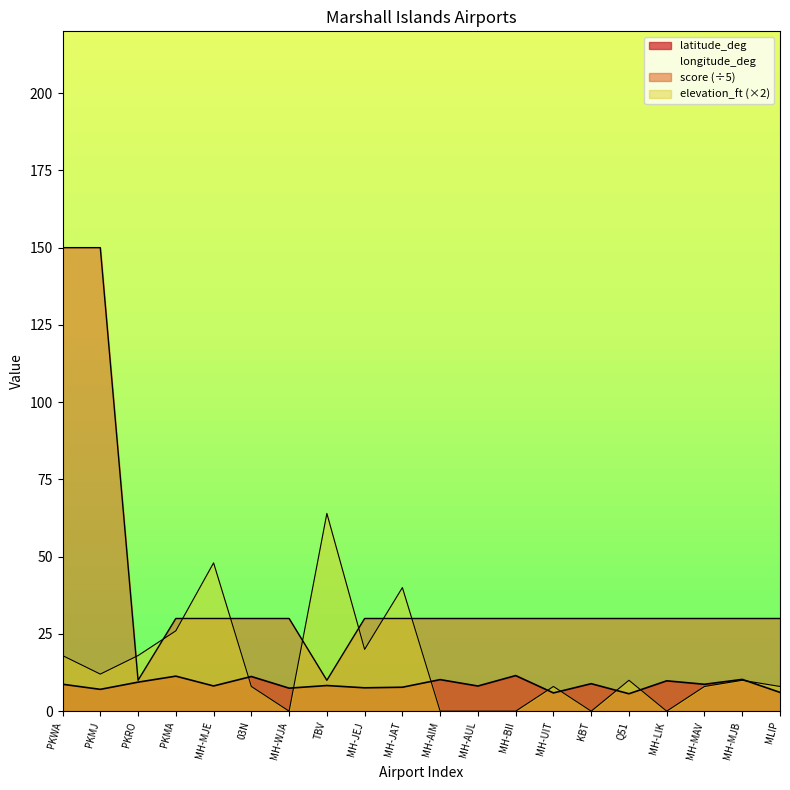

The value of latitude_deg at MH-AIM is 17.3. True or false?

False